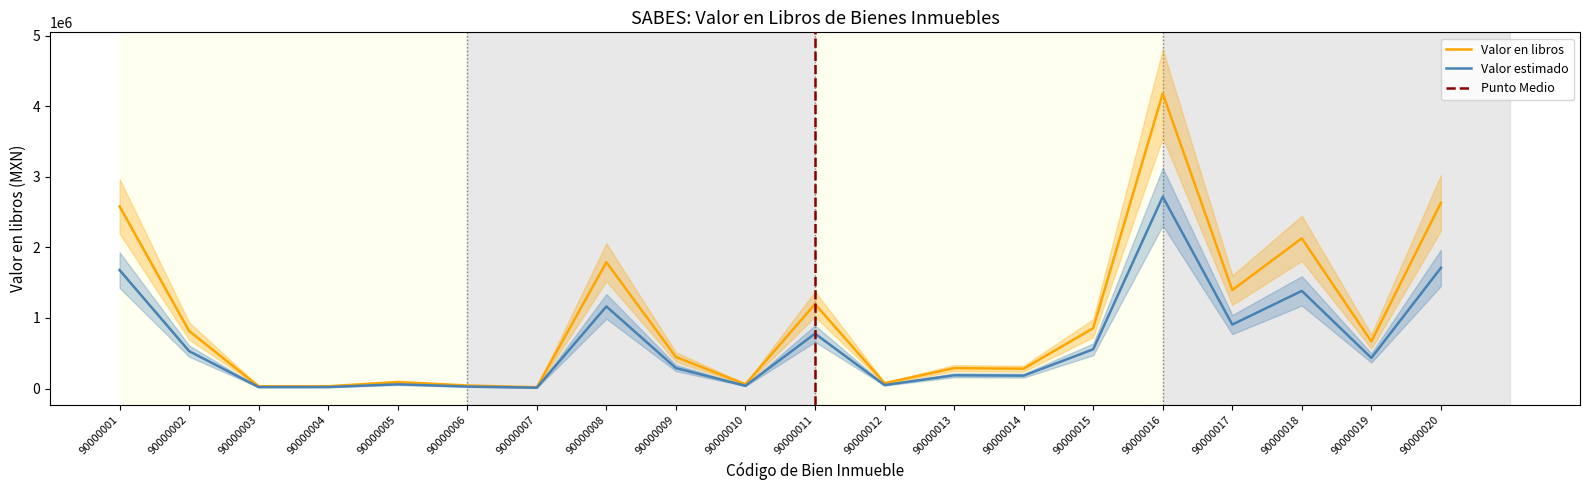

Rank the categories by value from lowest to highest.

90000007, 90000003, 90000004, 90000006, 90000010, 90000012, 90000005, 90000014, 90000013, 90000009, 90000019, 90000002, 90000015, 90000011, 90000017, 90000008, 90000018, 90000001, 90000020, 90000016